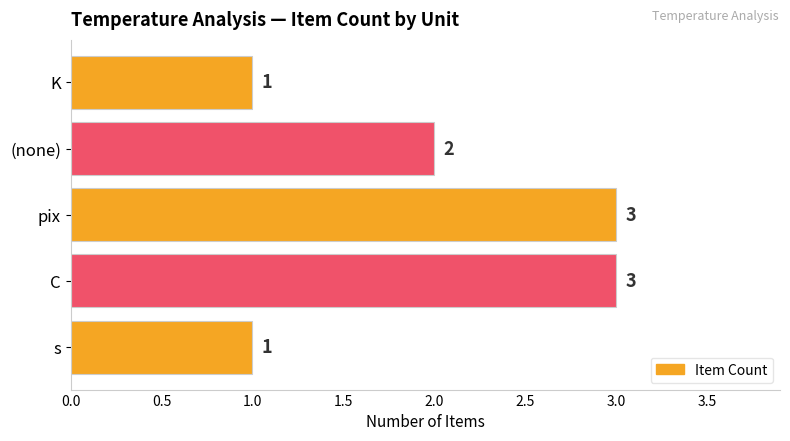

What is the maximum value shown in the chart?

3